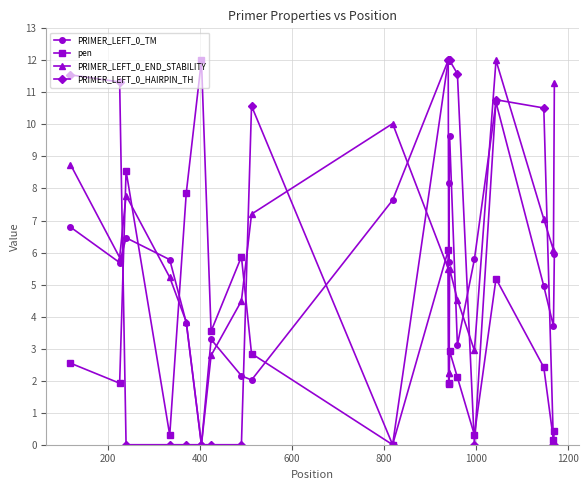

True or false: PRIMER_LEFT_0_END_STABILITY has more than 1 interior local peaks.

True